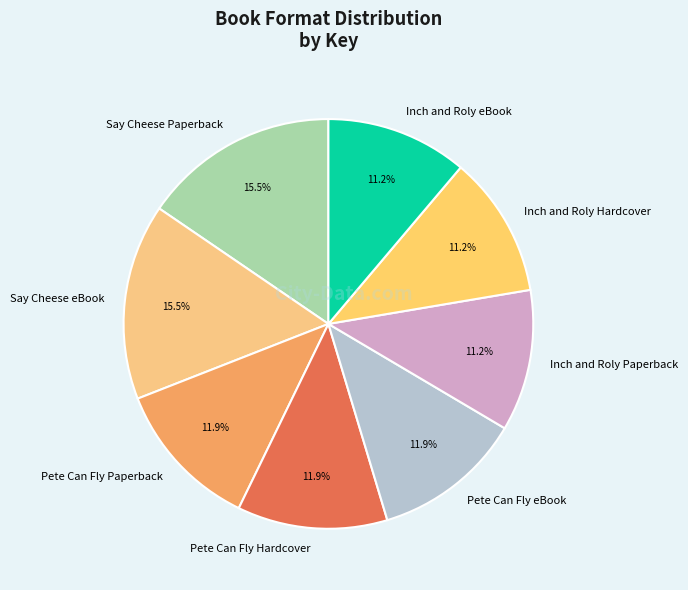

How many slices are in this pie chart?

8